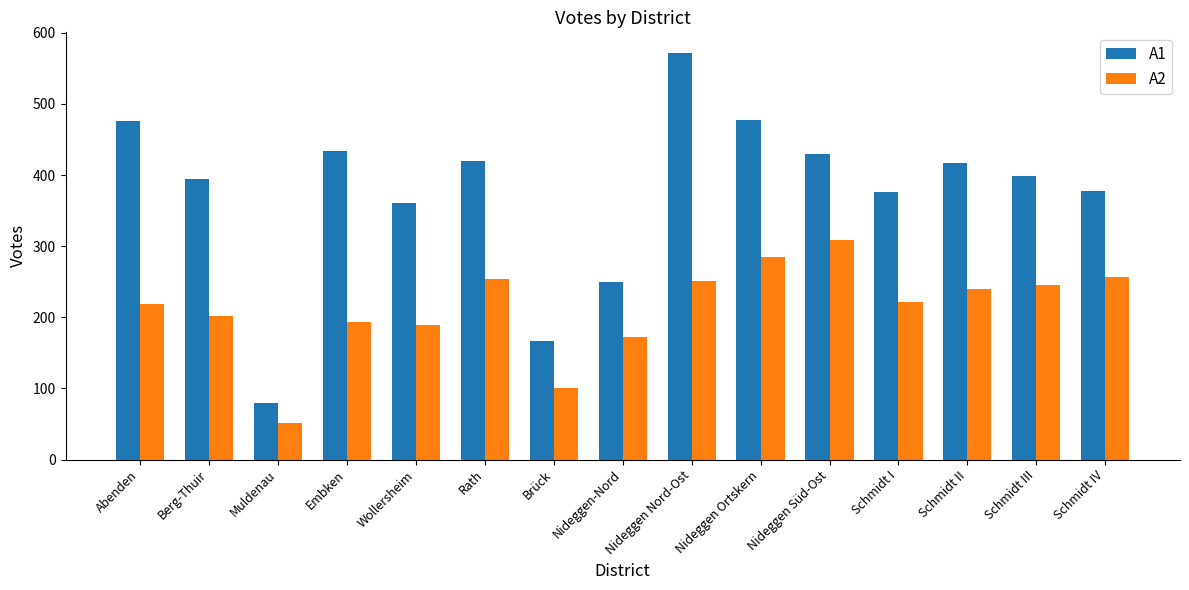

True or false: A1 has a value of 203 at Wollersheim.

False